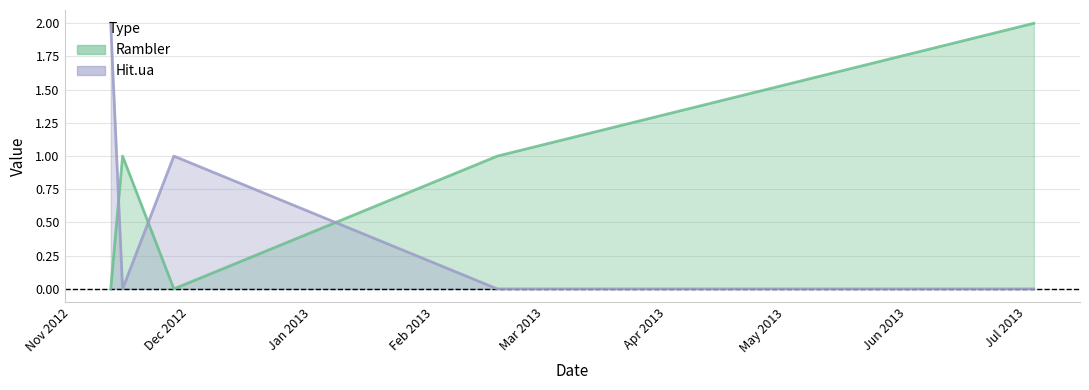

What is the total value across all series at 2013-02-17?

1